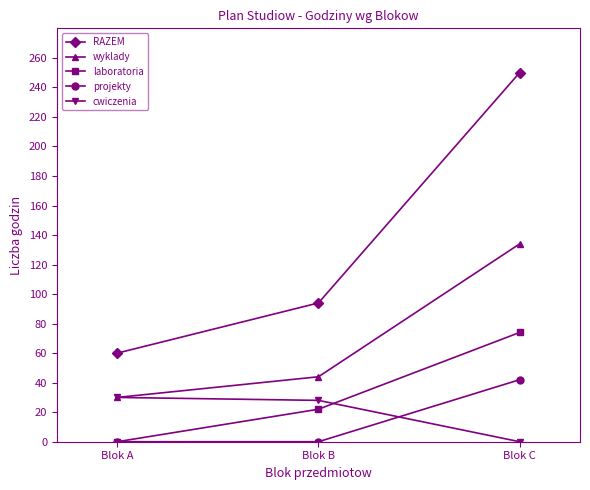

Does the chart display data point markers on the line(s)?

Yes